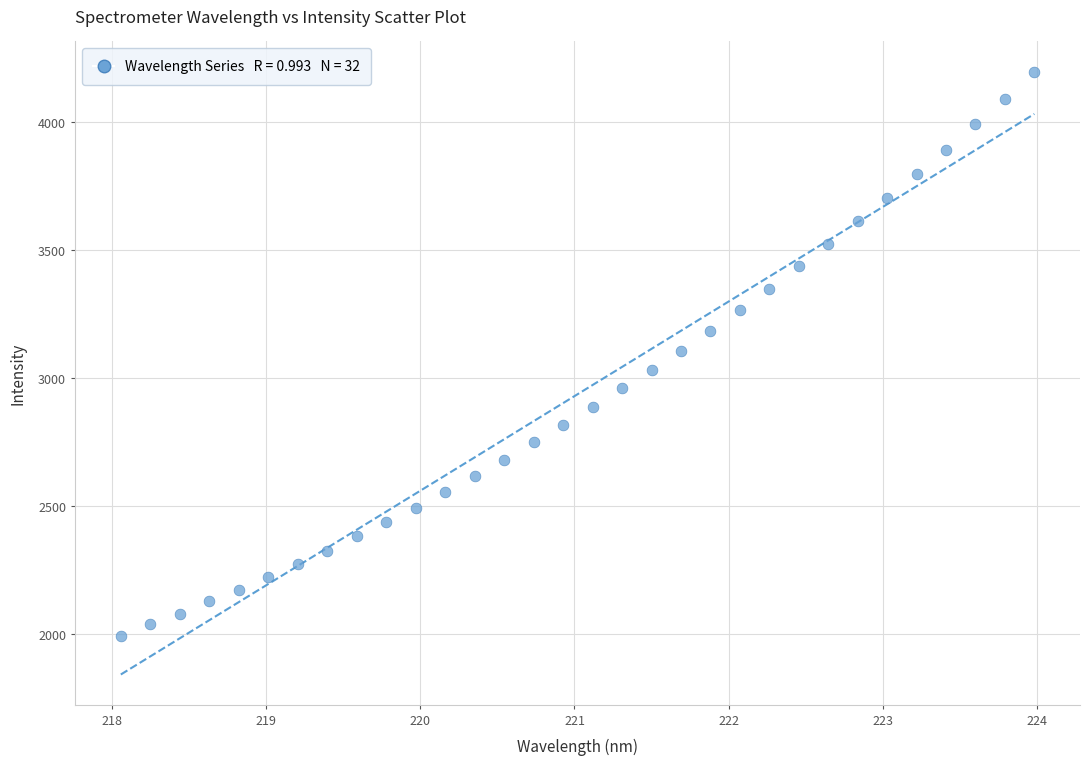

What is the range of X values (max minus min)?

5.9